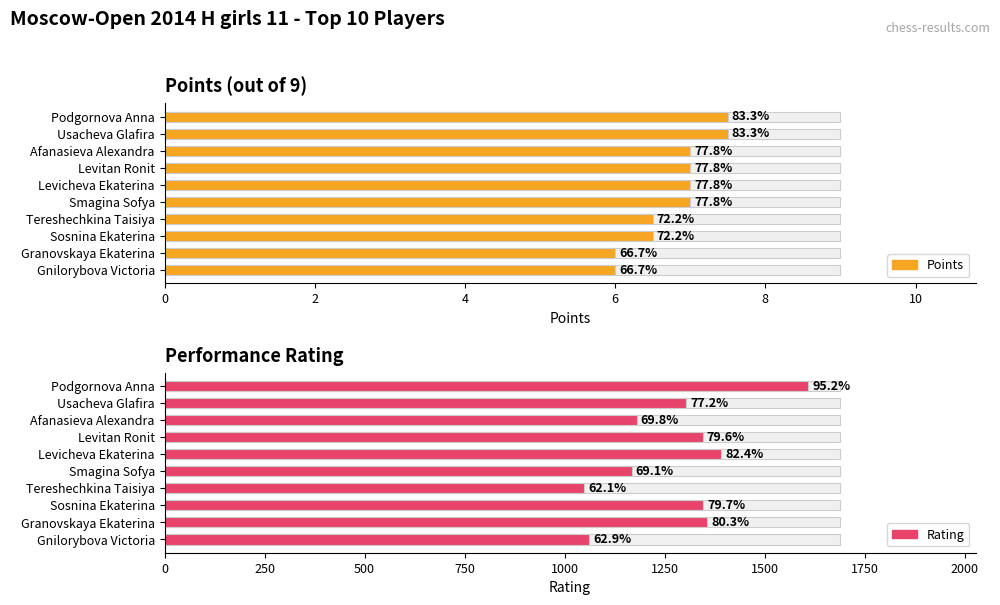

What is the difference between the Points values at Afanasieva Alexandra and Gnilorybova Victoria?

1.0